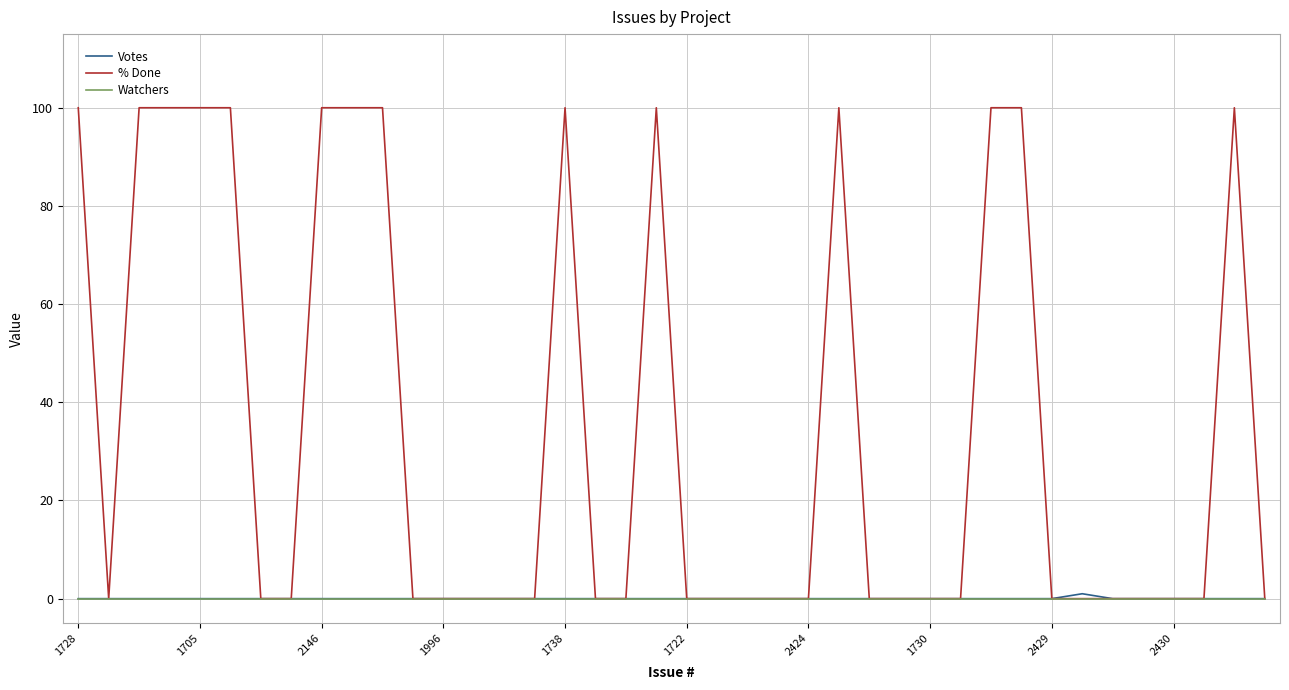

Which series has the largest total across all categories?

% Done